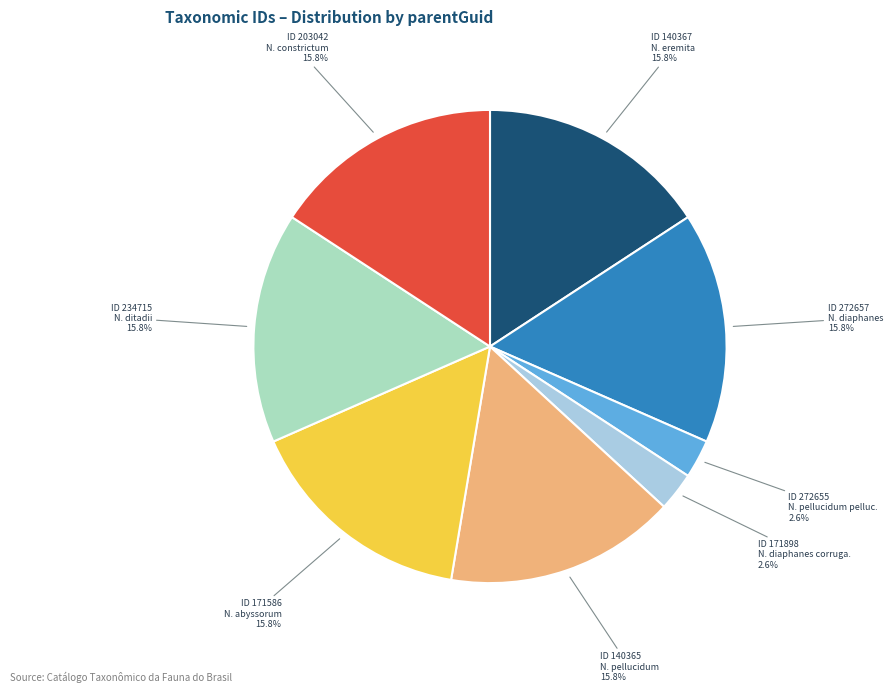

Is there any slice that represents more than half of the pie?

No